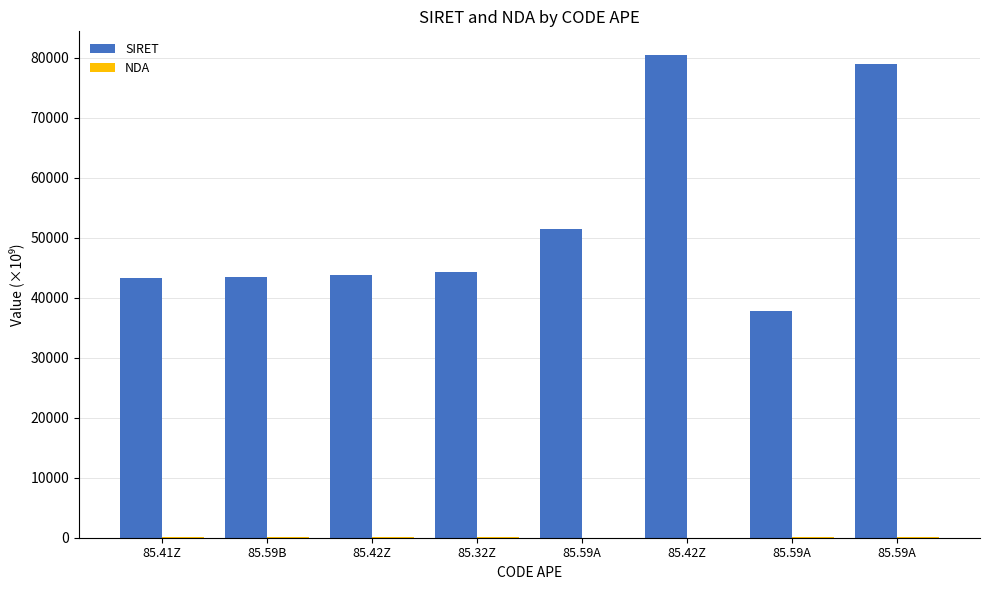

Rank the series by their average value, from lowest to highest.

NDA, SIRET